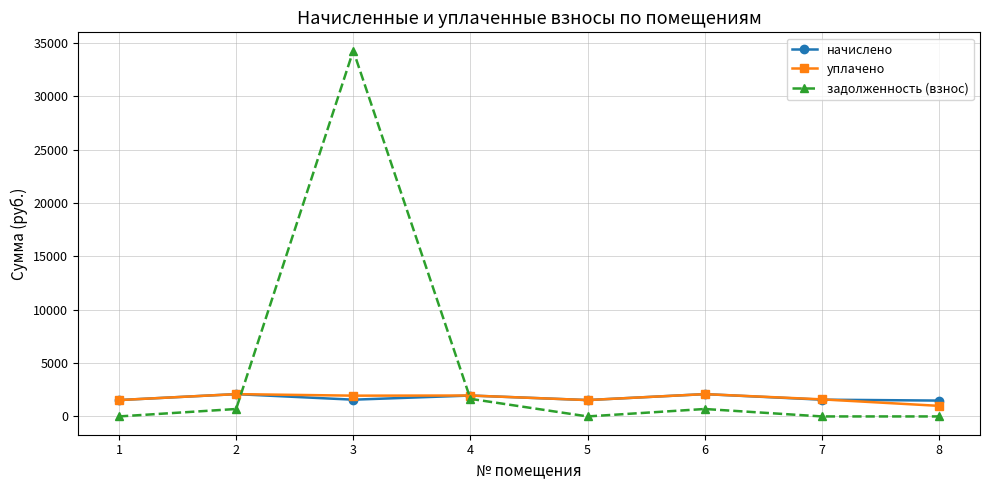

Which series has the widest spread of values?

задолженность (взнос)